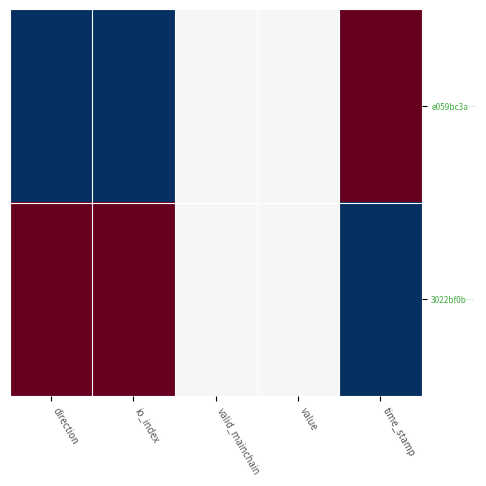

What is the spread (max minus min) of values at io_index?

1.0